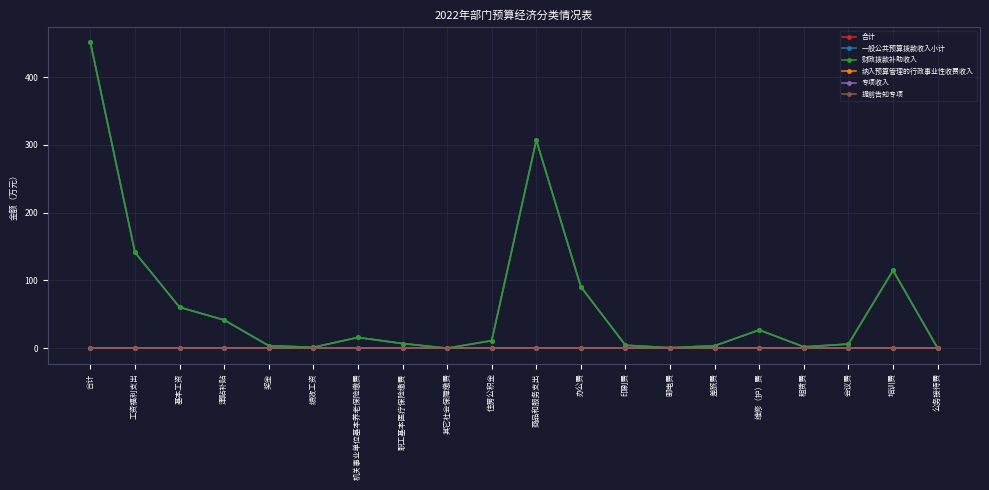

Does the chart have visible grid lines?

Yes